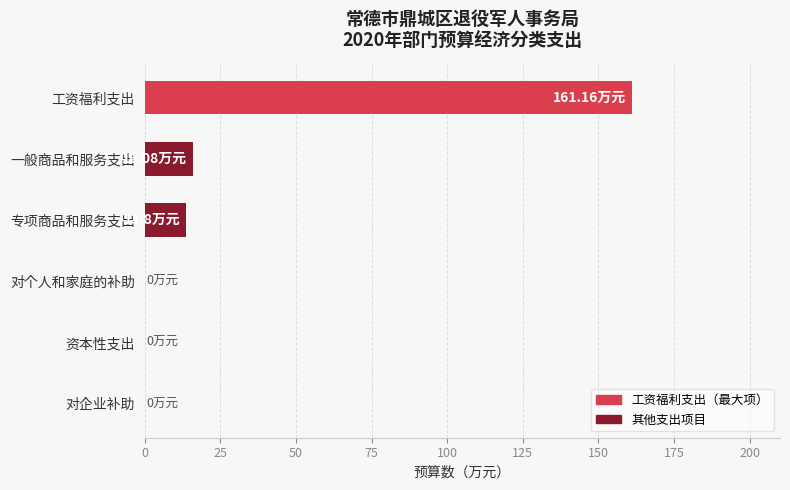

Are the bars grouped side by side (vs. stacked)?

No